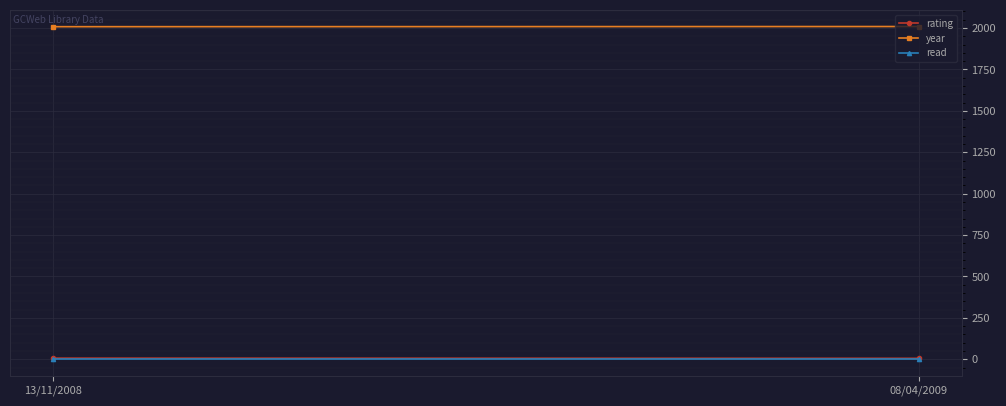

Reading right to left, what are all the values shown in this chart?

rating: 6	7
year: 2009	2008
read: 1	1